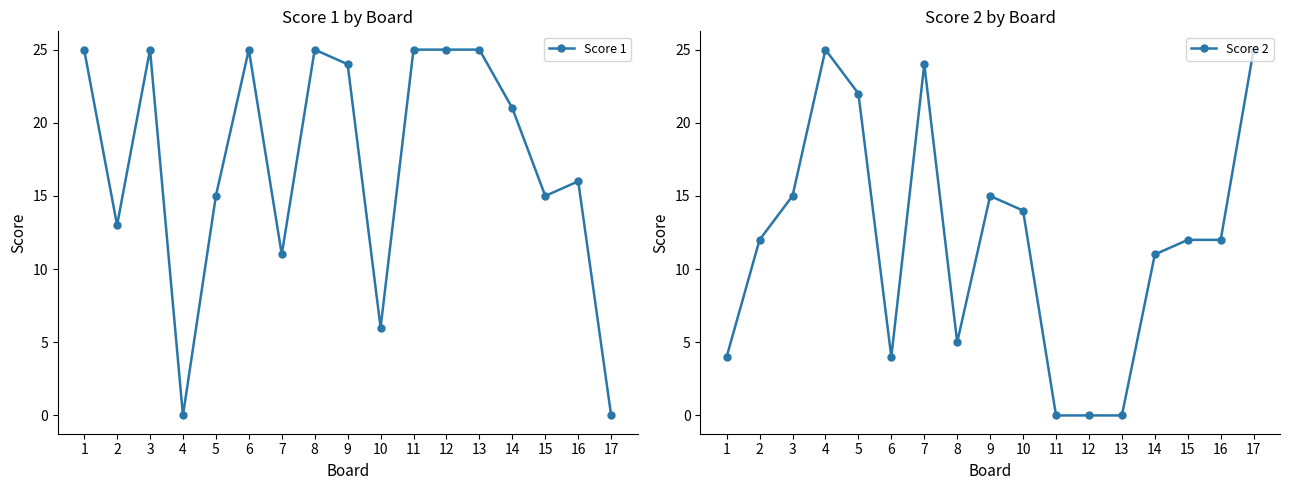

Which label corresponds to the smallest value in the chart?

4